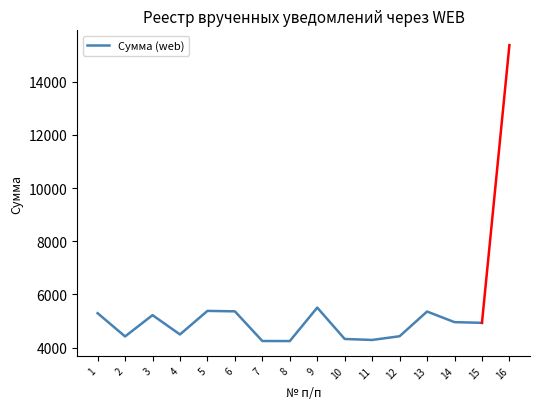

What is the minimum value shown in the chart?

4247.2